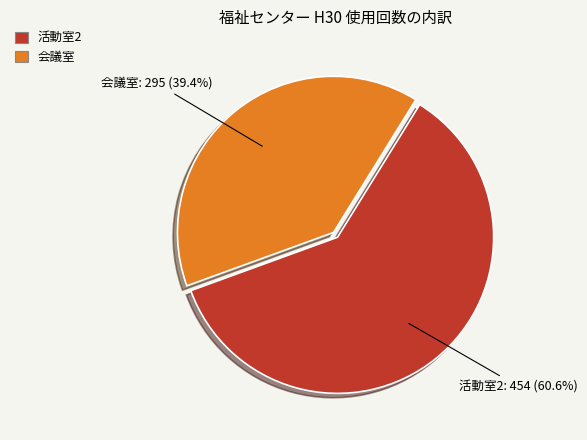

Does any single category account for the majority?

Yes